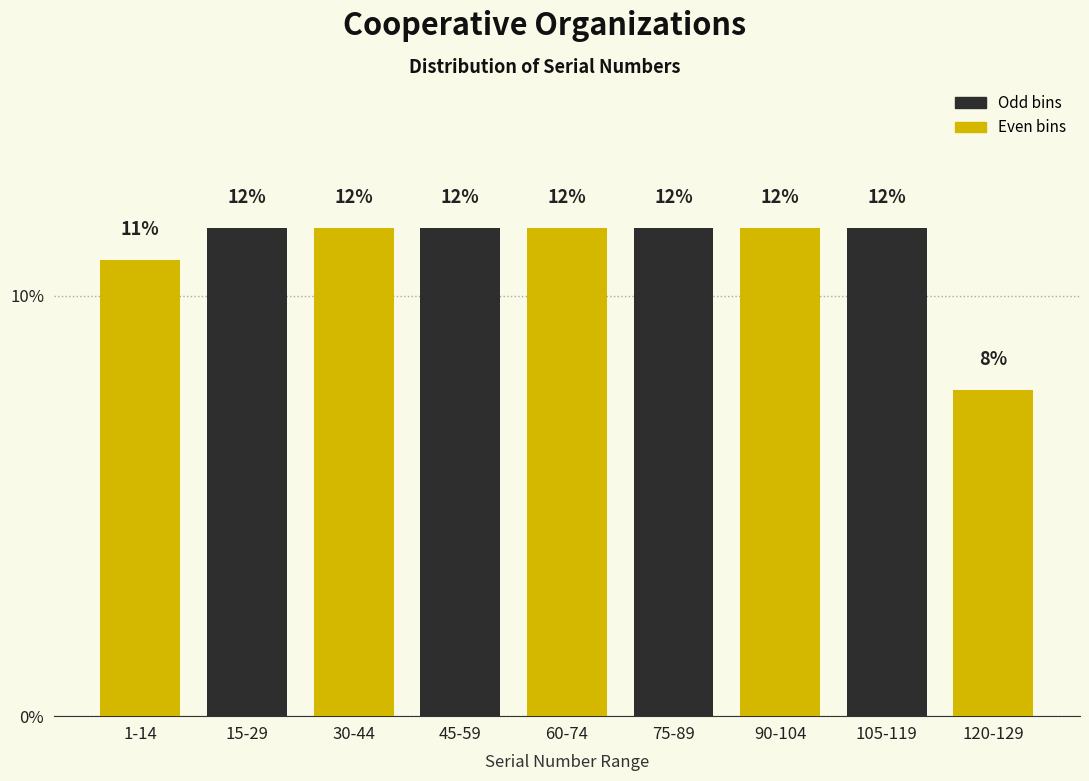

How many bars are there in total?

9